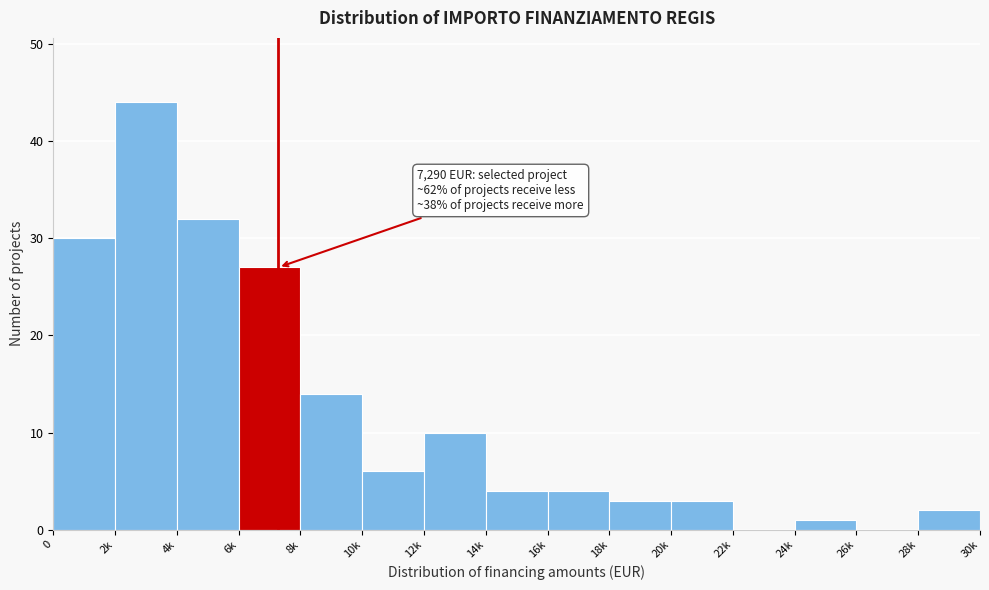

Reading left to right, what are all the values shown in this chart?

0=30	2k=44	4k=32	6k=27	8k=14	10k=6	12k=10	14k=4	16k=4	18k=3	20k=3	22k=0	24k=1	26k=0	28k=2